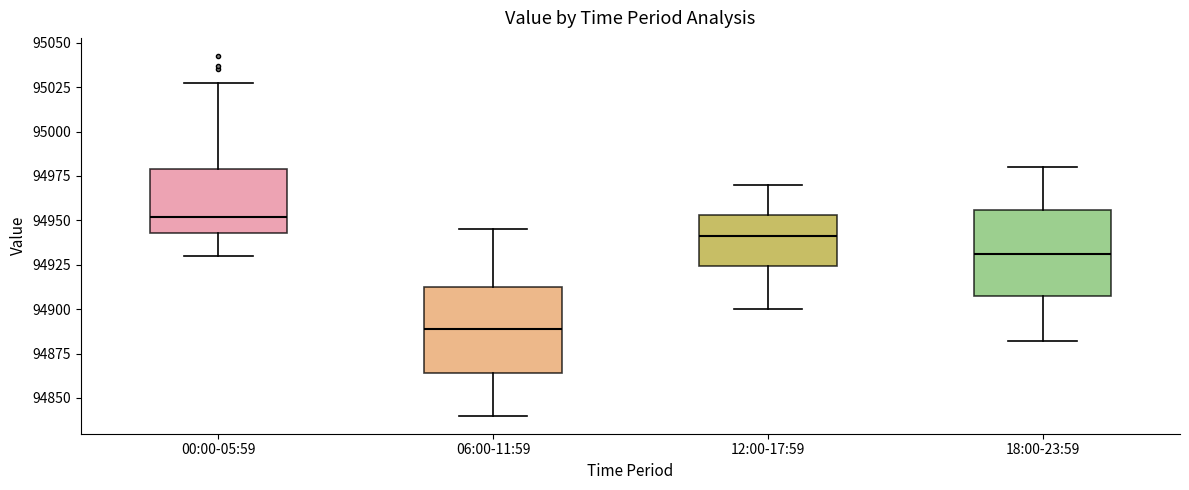

Where does the upper whisker of the box for 12:00-17:59 end on the y-axis? The values are not printed on the chart, so give them approximately, as read against the axis.

94970